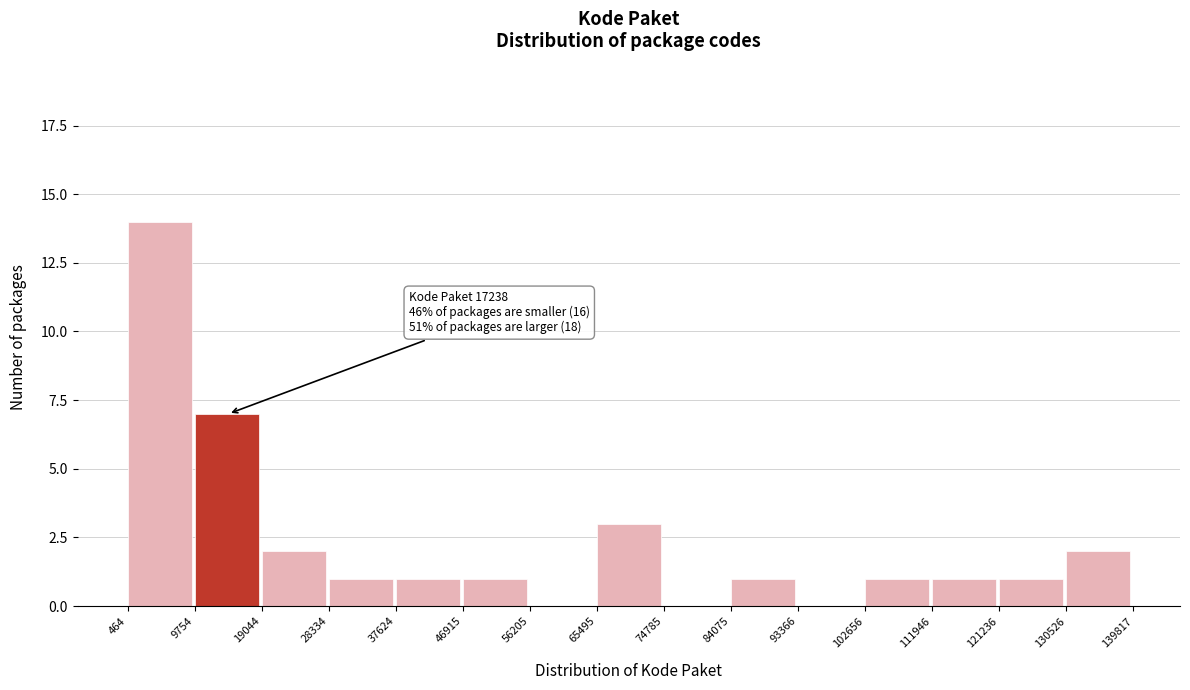

Which range on the x-axis has the tallest bar?

464 to 9754